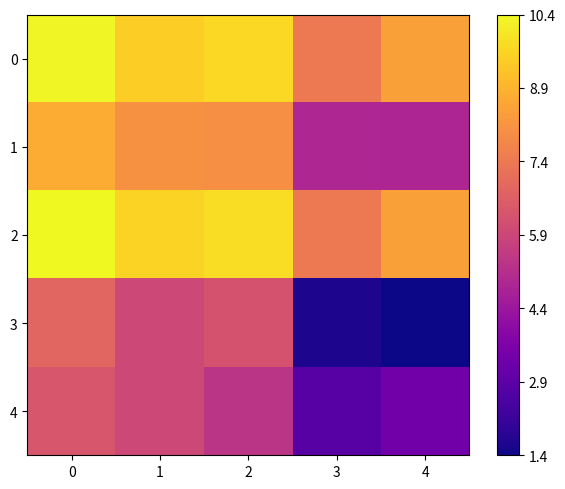

Which series has the largest total across all categories?

2